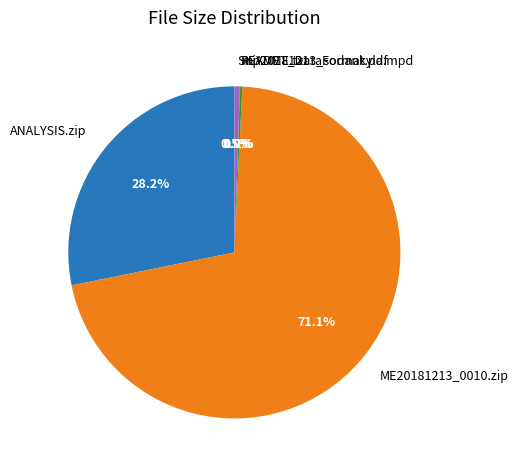

What is the largest slice in the pie chart?

ME20181213_0010.zip